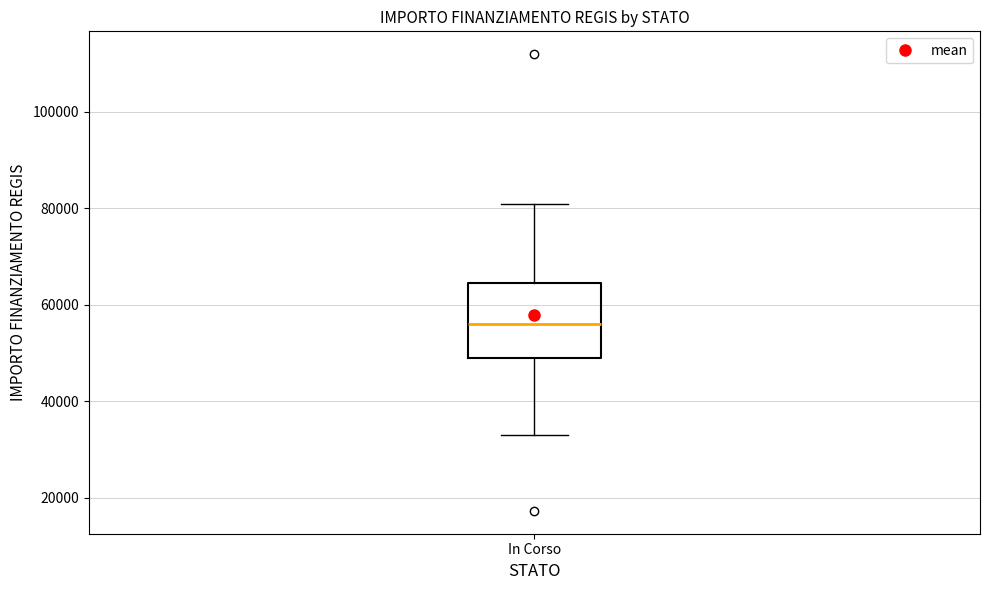

Where does the lower whisker of the box for In Corso end on the y-axis? The values are not printed on the chart, so give them approximately, as read against the axis.

32000